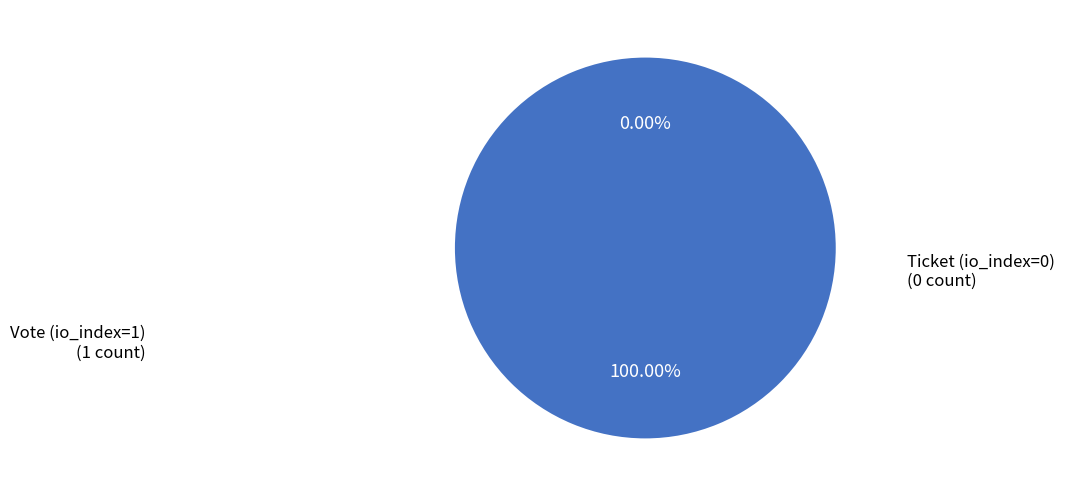

What is the change in value from Vote (io_index=1) to Ticket (io_index=0)?

-1